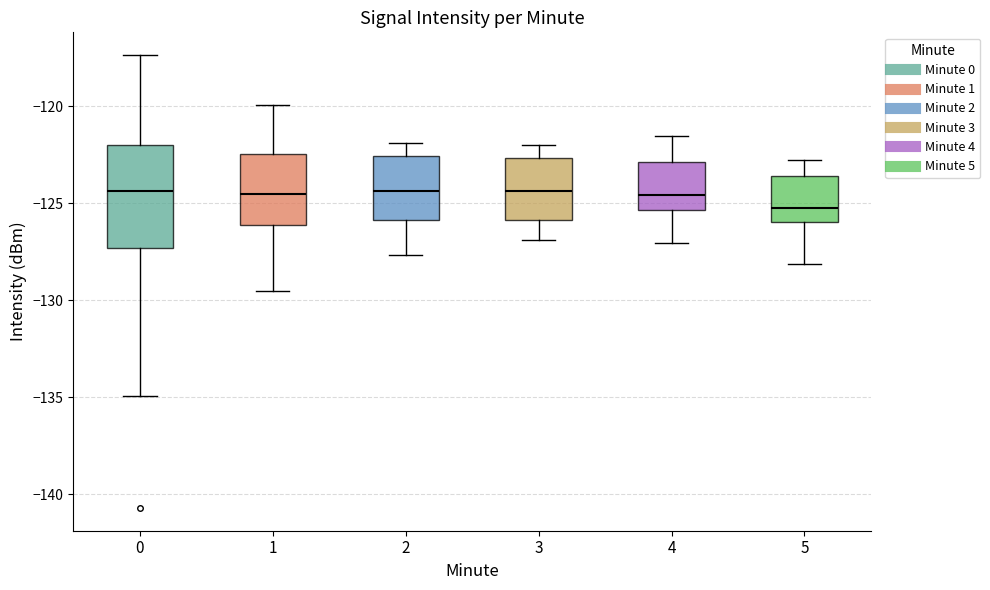

Which box's median line is the lowest?

5